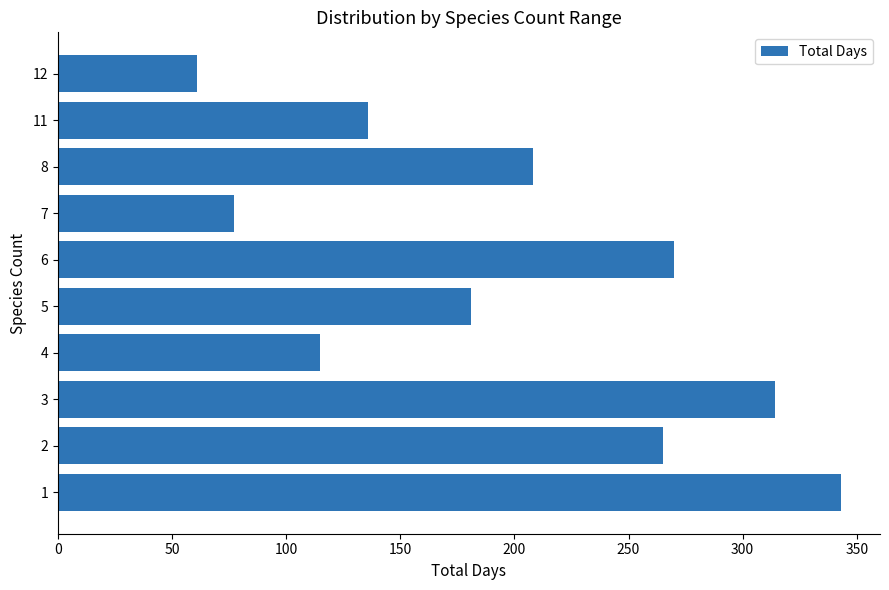

What is the minimum value shown in the chart?

61